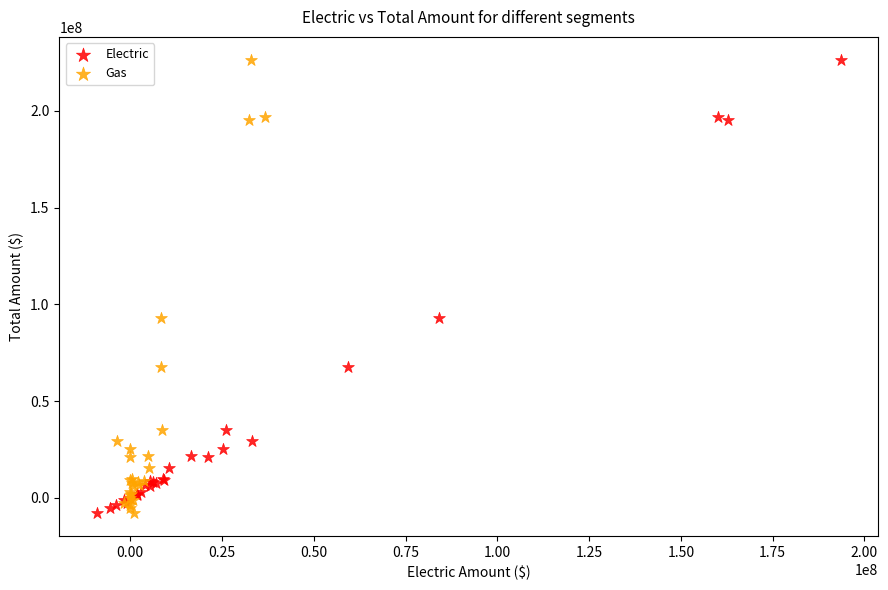

What are all the series names shown in the legend?

Electric, Gas